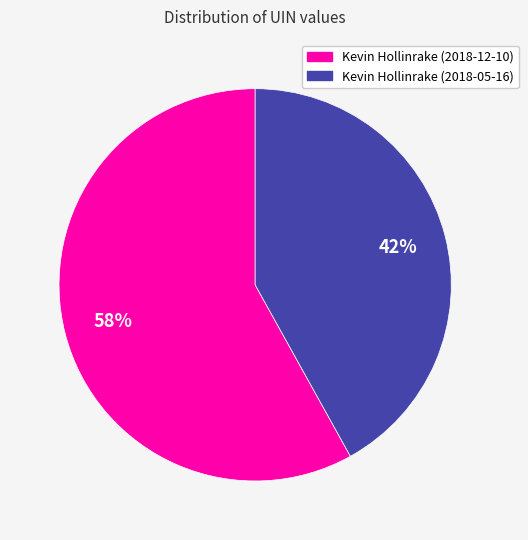

Does any single category account for the majority?

Yes